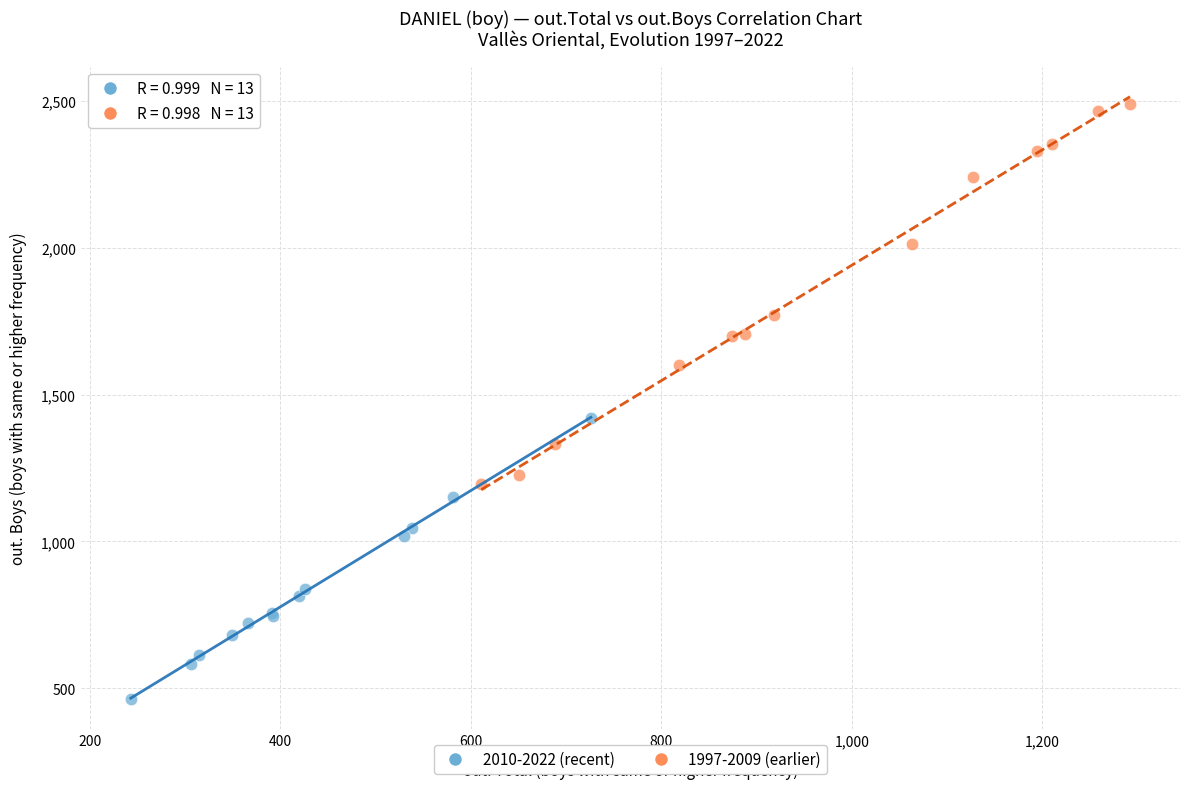

Which series reaches the maximum Y coordinate?

1997-2009 (earlier)